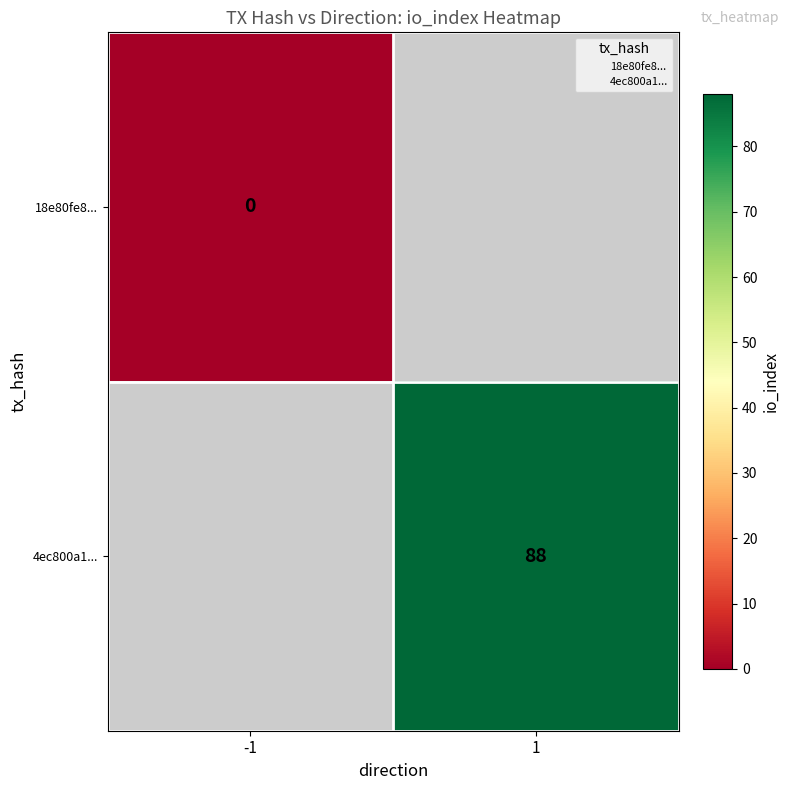

At how many categories does at least one series exceed 57?

1